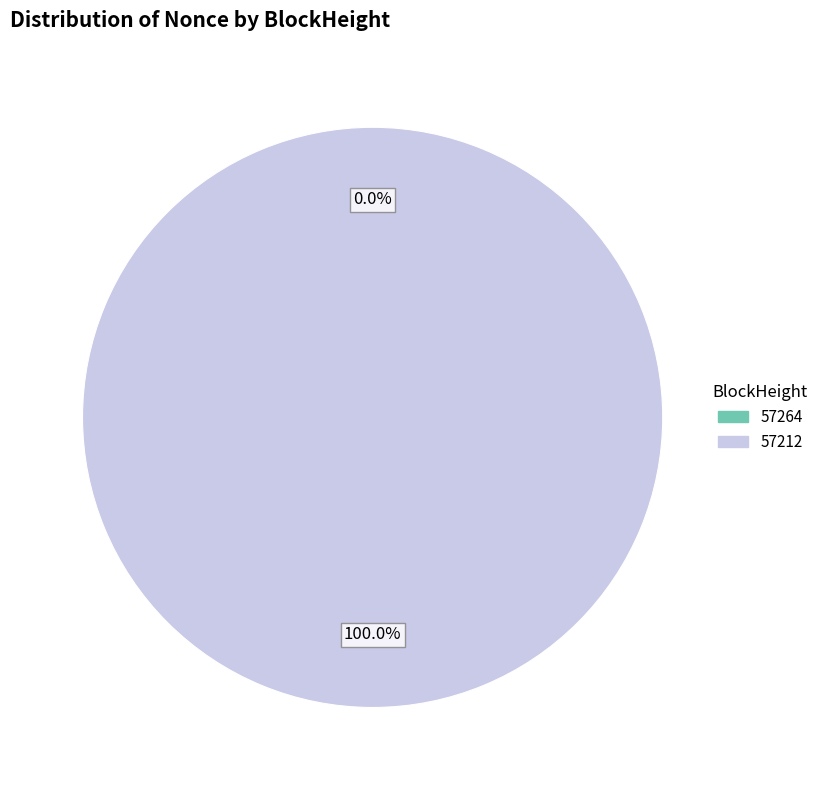

How many segments does this pie chart have?

2